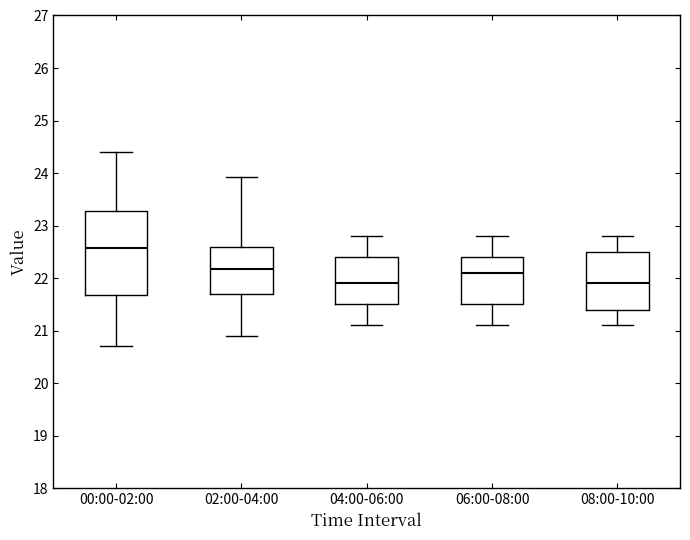

Reading left to right, read every box against the y-axis: the position of its median line, the range the box covers, and the ends of its whiskers. The values are not printed on the chart, so give them approximately, as read against the axis.

00:00-02:00: median 22.6, box 21.7 to 23.3, whiskers 20.7 to 24.4
02:00-04:00: median 22.2, box 21.7 to 22.6, whiskers 20.9 to 23.9
04:00-06:00: median 21.9, box 21.5 to 22.4, whiskers 21.1 to 22.8
06:00-08:00: median 22.1, box 21.5 to 22.4, whiskers 21.1 to 22.8
08:00-10:00: median 21.9, box 21.4 to 22.5, whiskers 21.1 to 22.8